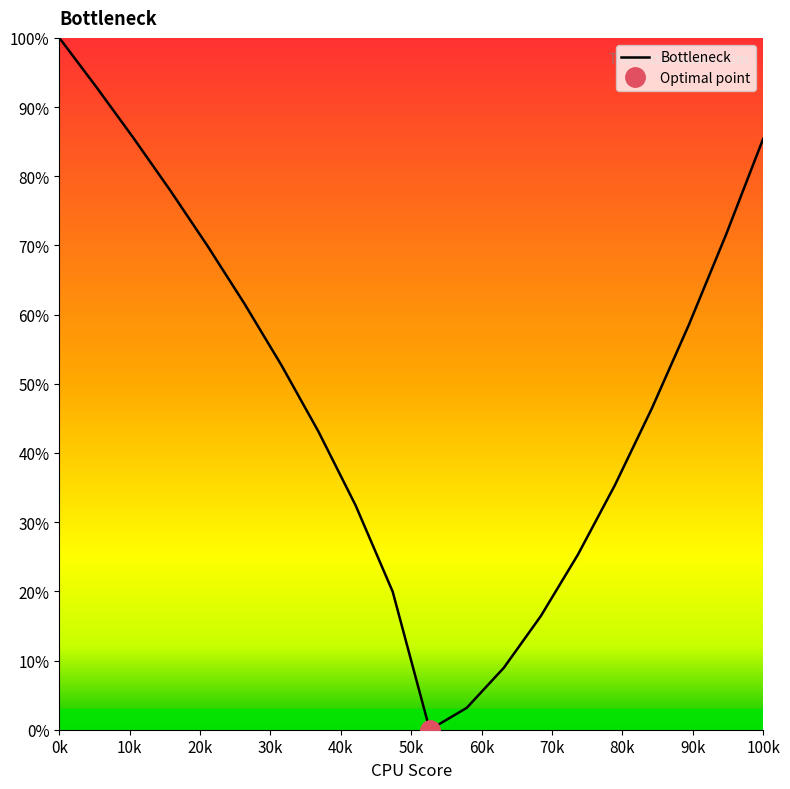

The value of Bottleneck at 0k is 100.0. True or false?

True